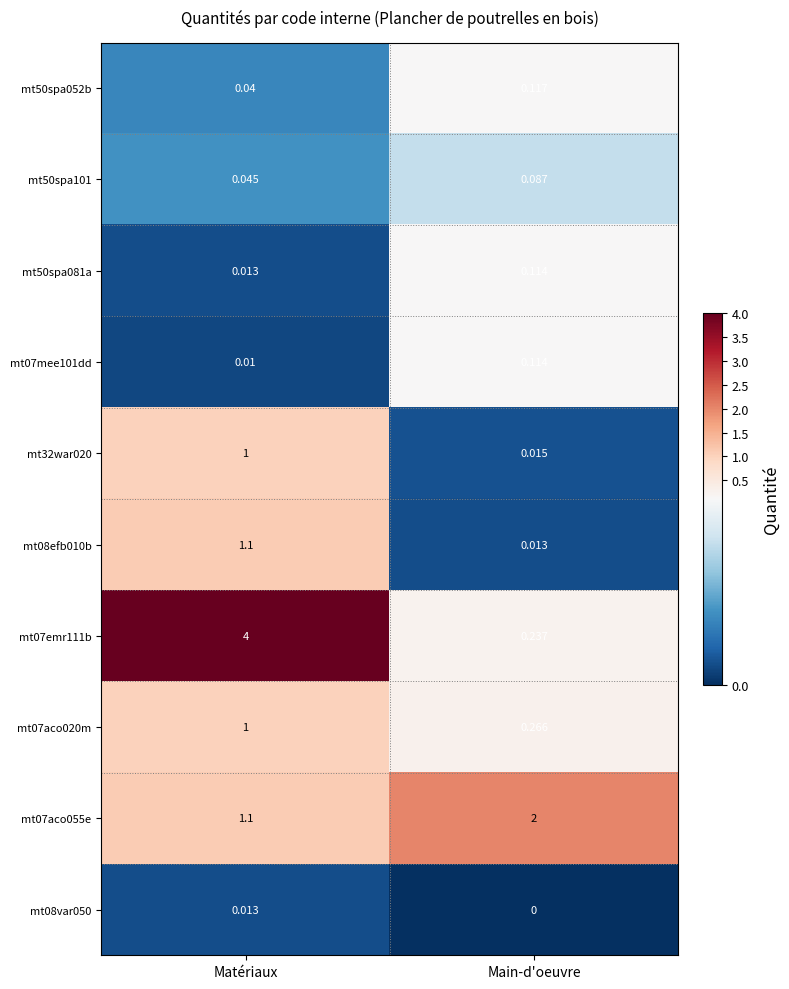

What is the total value across all series at Matériaux?

8.3